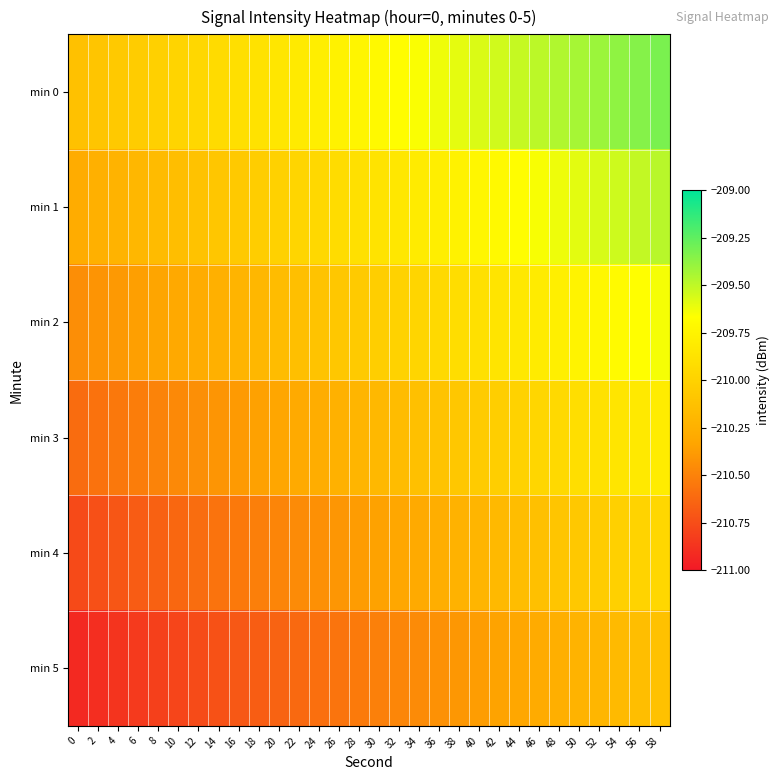

At which category is the sum across all series the highest?

58